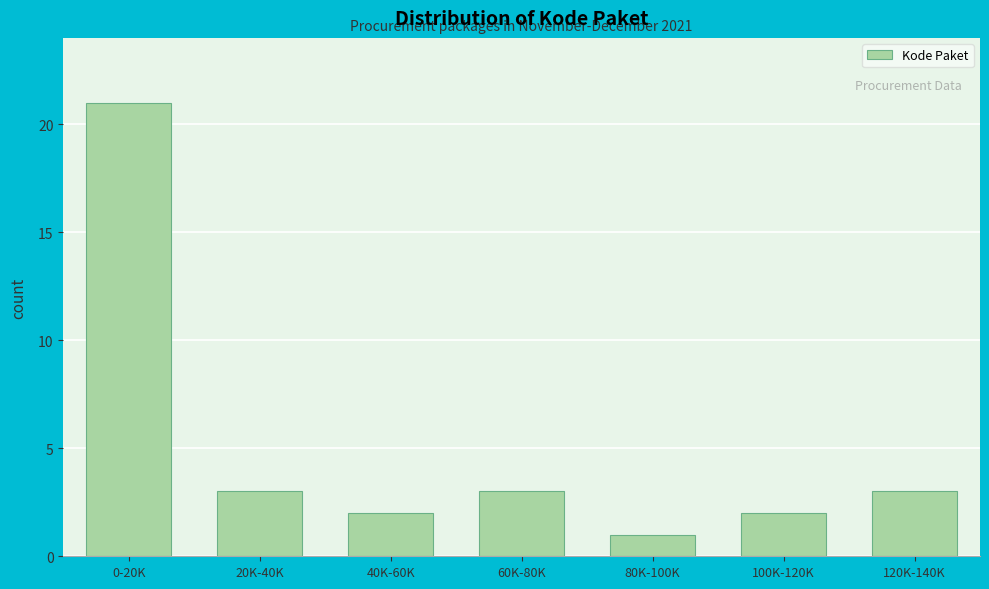

Reading left to right, transcribe all the data shown in this chart.

0-20K=21	20K-40K=3	40K-60K=2	60K-80K=3	80K-100K=1	100K-120K=2	120K-140K=3